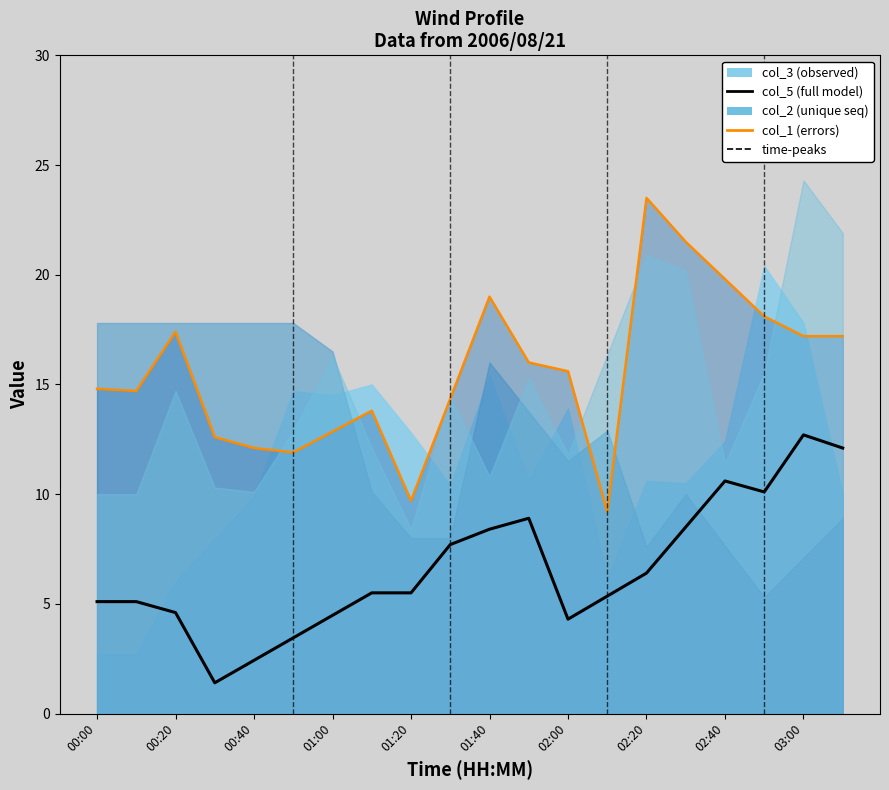

Which has a higher value, 01:40 or 00:00?

00:00